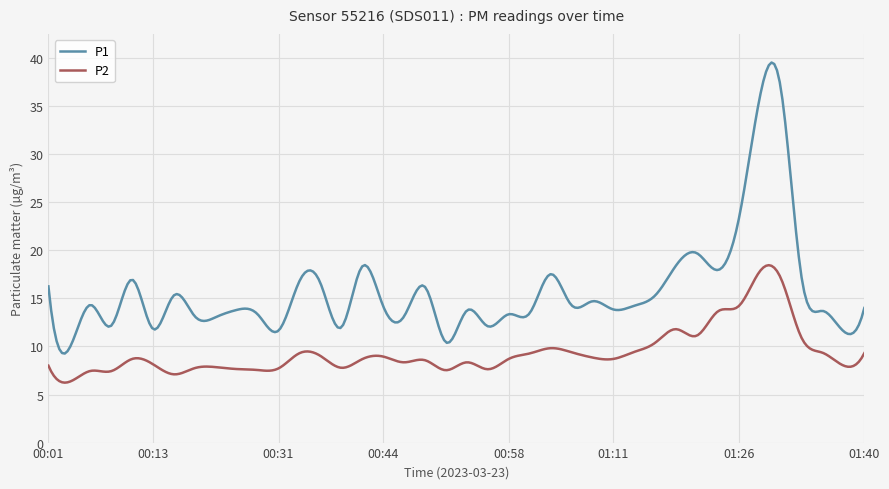

True or false: P2 and P1 cross at least once.

False